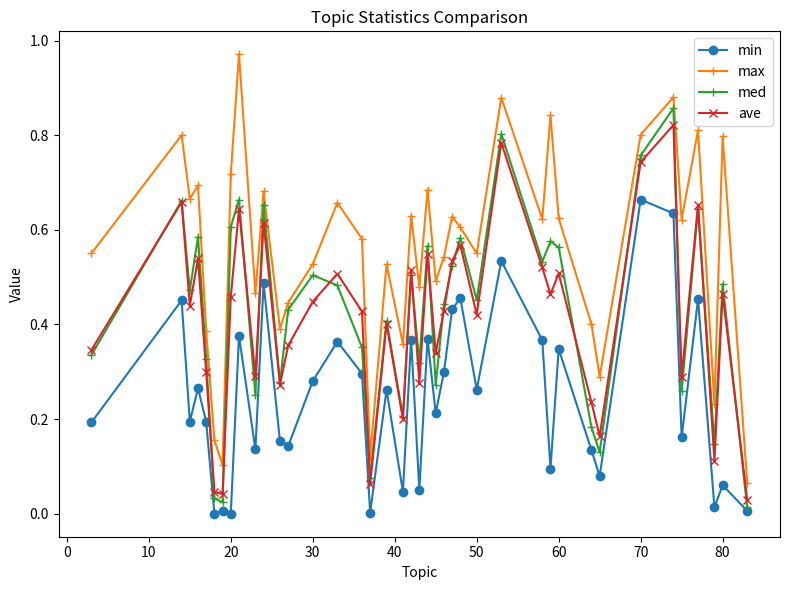

At how many categories does at least one series exceed 0?

40